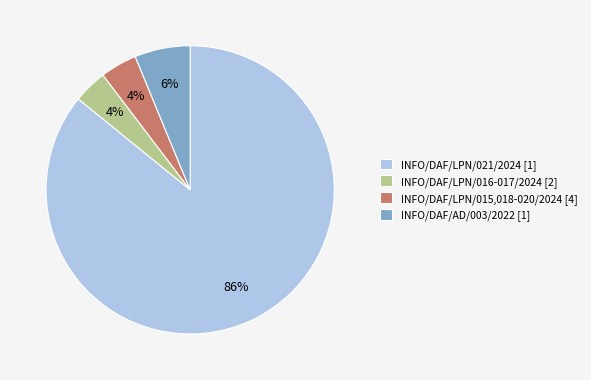

How many segments does this pie chart have?

4